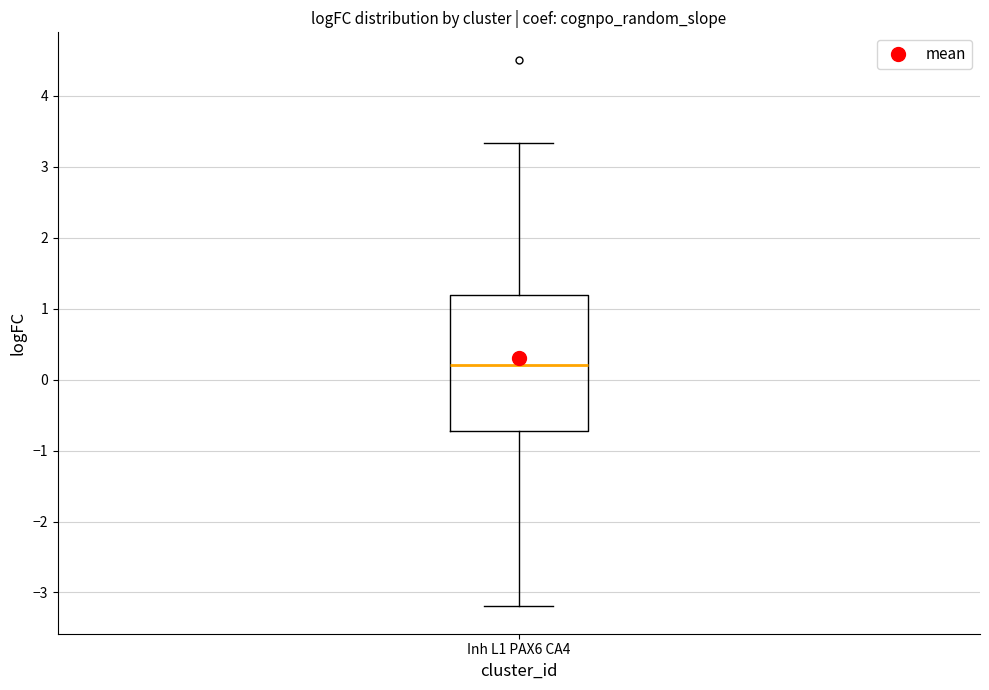

Where is the lower edge of the box for Inh L1 PAX6 CA4 on the y-axis? The values are not printed on the chart, so give them approximately, as read against the axis.

-0.7